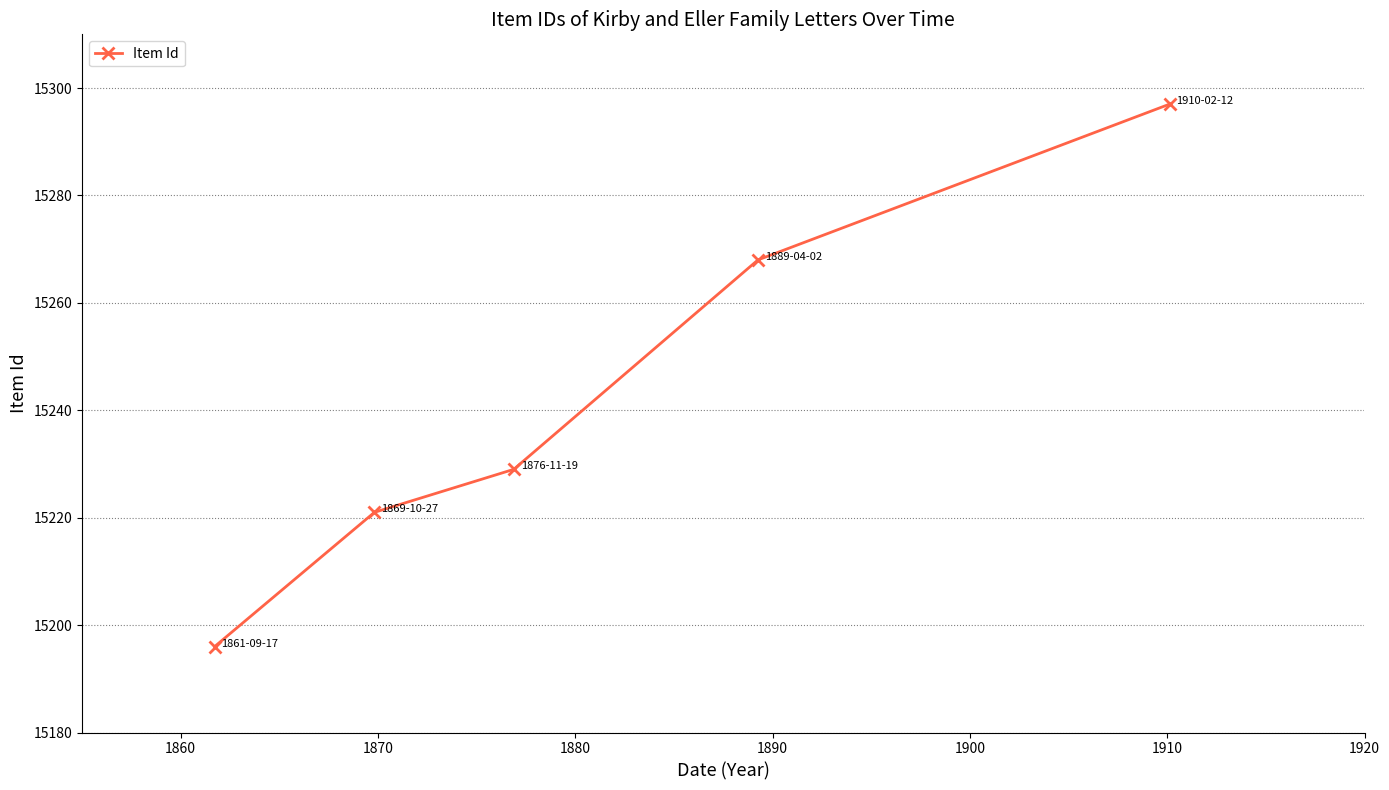

What is the sum of all values?

76211